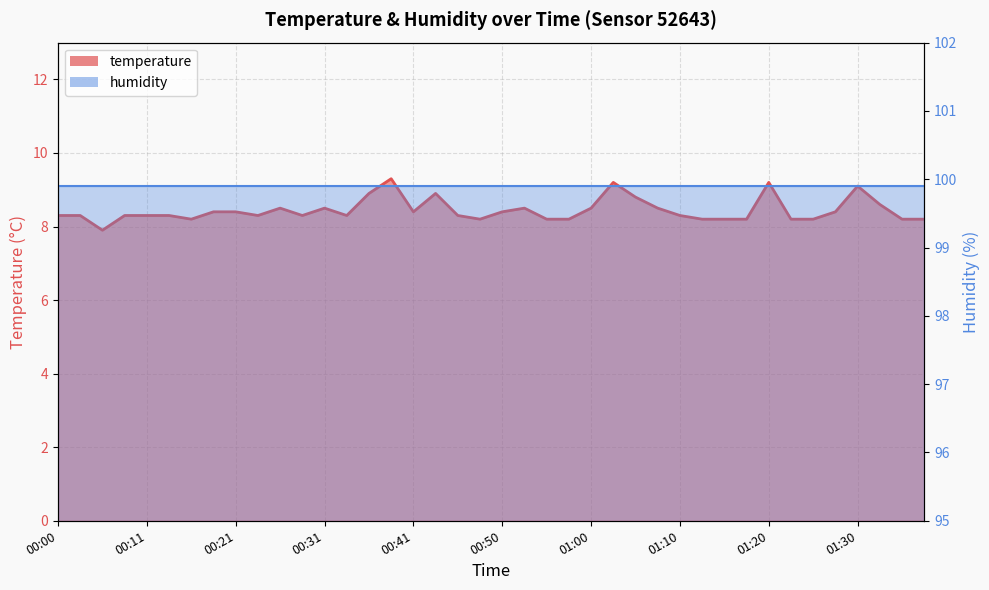

Count the number of categories in the chart.

40